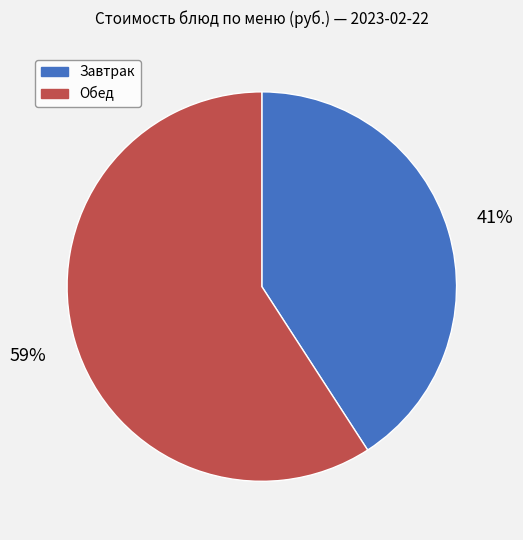

To the nearest percent, what percentage of the pie is Завтрак?

41%